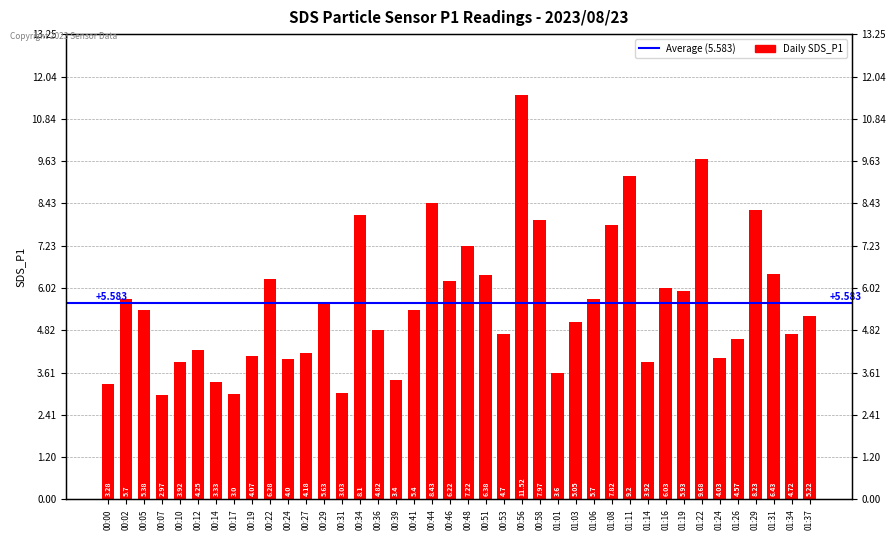

Reading right to left, transcribe all the data shown in this chart.

01:37=5.2	01:34=4.7	01:31=6.4	01:29=8.2	01:26=4.6	01:24=4.0	01:22=9.7	01:19=5.9	01:16=6.0	01:14=3.9	01:11=9.2	01:08=7.8	01:06=5.7	01:03=5.0	01:01=3.6	00:58=8.0	00:56=11.5	00:53=4.7	00:51=6.4	00:48=7.2	00:46=6.2	00:44=8.4	00:41=5.4	00:39=3.4	00:36=4.8	00:34=8.1	00:31=3.0	00:29=5.6	00:27=4.2	00:24=4.0	00:22=6.3	00:19=4.1	00:17=3.0	00:14=3.3	00:12=4.2	00:10=3.9	00:07=3.0	00:05=5.4	00:02=5.7	00:00=3.3